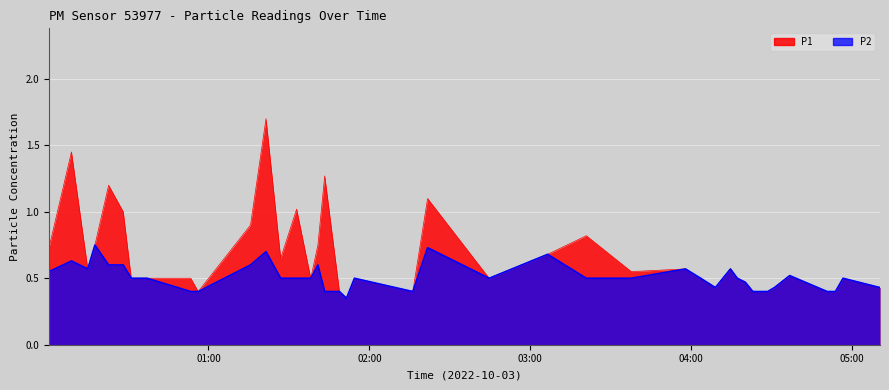

At which category does P1 reach its first local peak?

2022-10-03T00:08:56